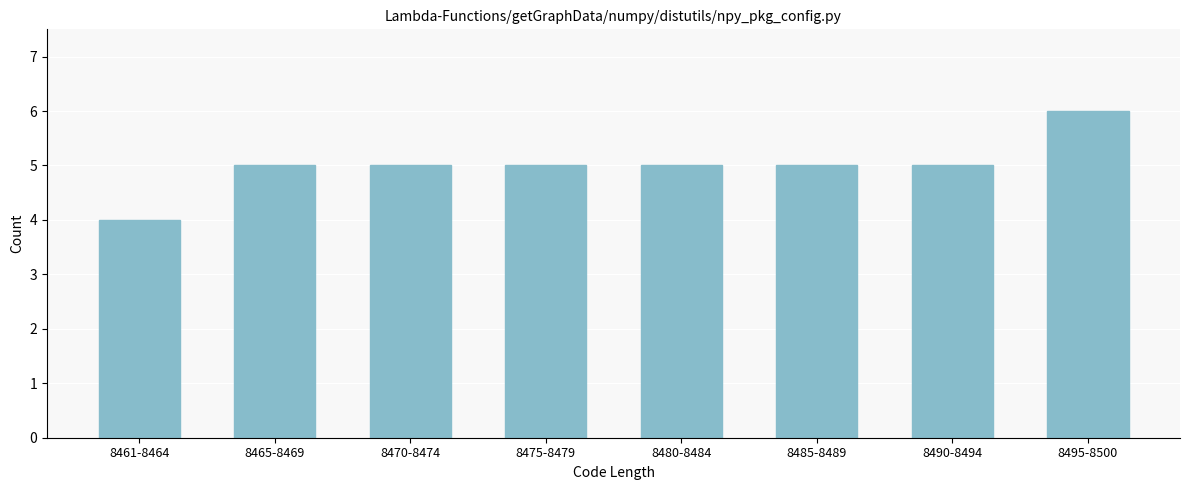

Reading left to right, transcribe all the data shown in this chart.

4	5	5	5	5	5	5	6